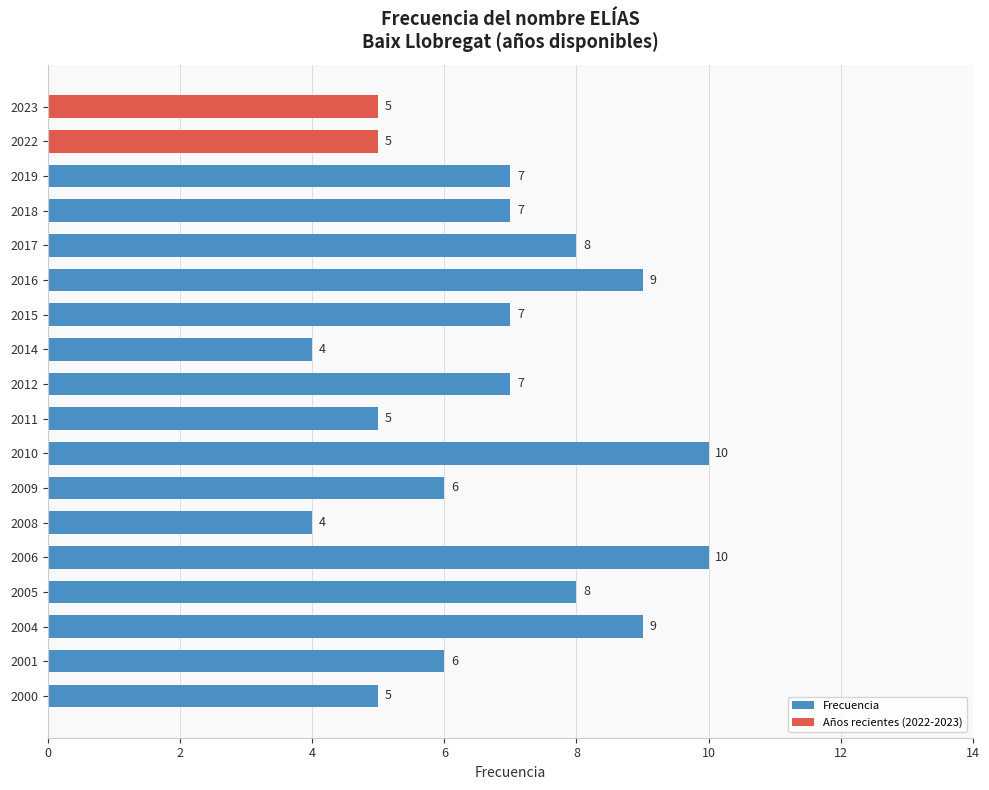

True or false: the data shows 3 at 2010.

False